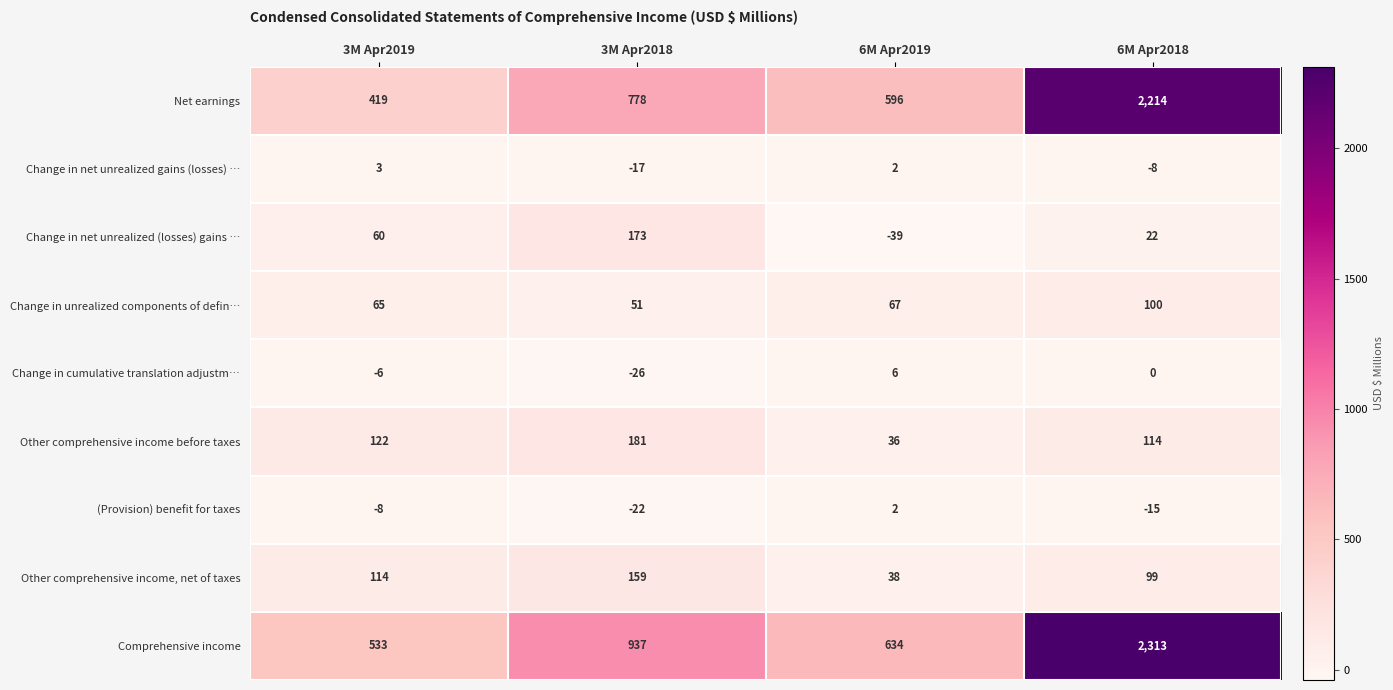

At which label is Change in net unrealized gains (losses) … closest to -7?

6M Apr2018